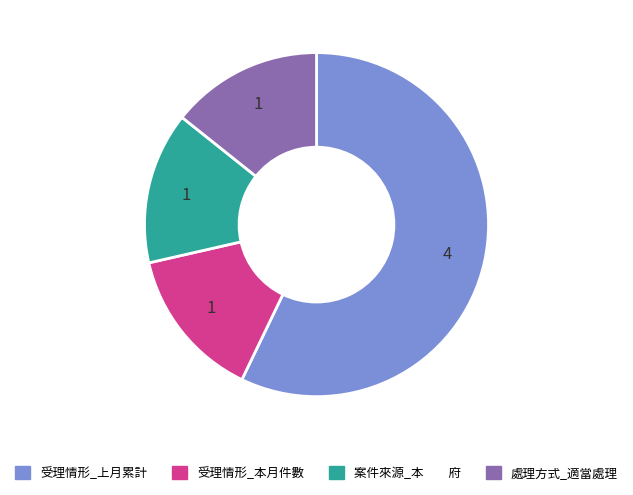

The 處理方式_適當處理 slice represents 22% of the pie. True or false?

False